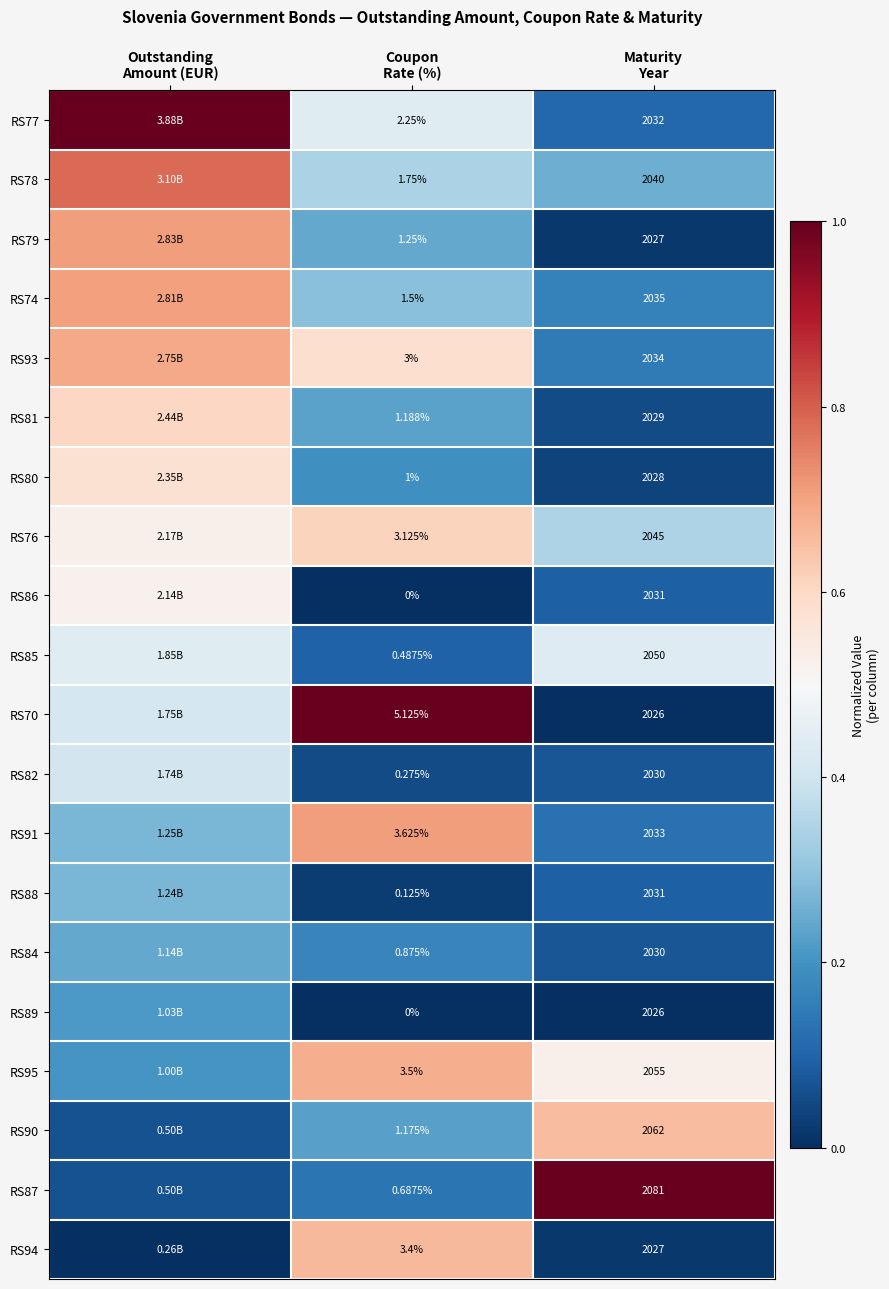

What is the greatest value displayed?

1.0